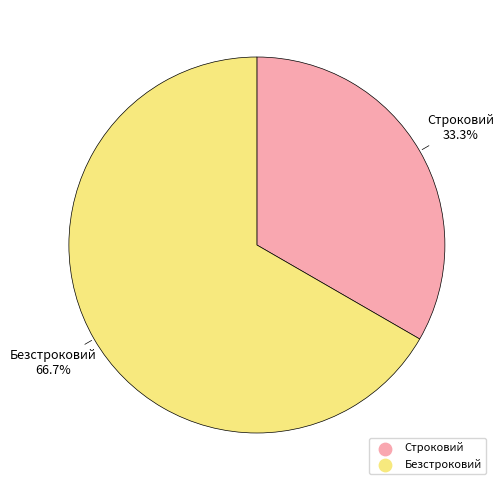

True or false: Безстроковий accounts for 61% of the total.

False